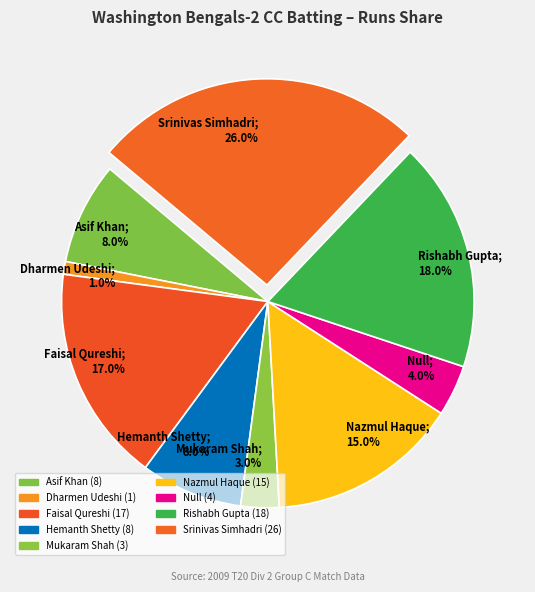

Do Hemanth Shetty; 8.0% and Srinivas Simhadri; 26.0% together represent more than half of the pie?

No